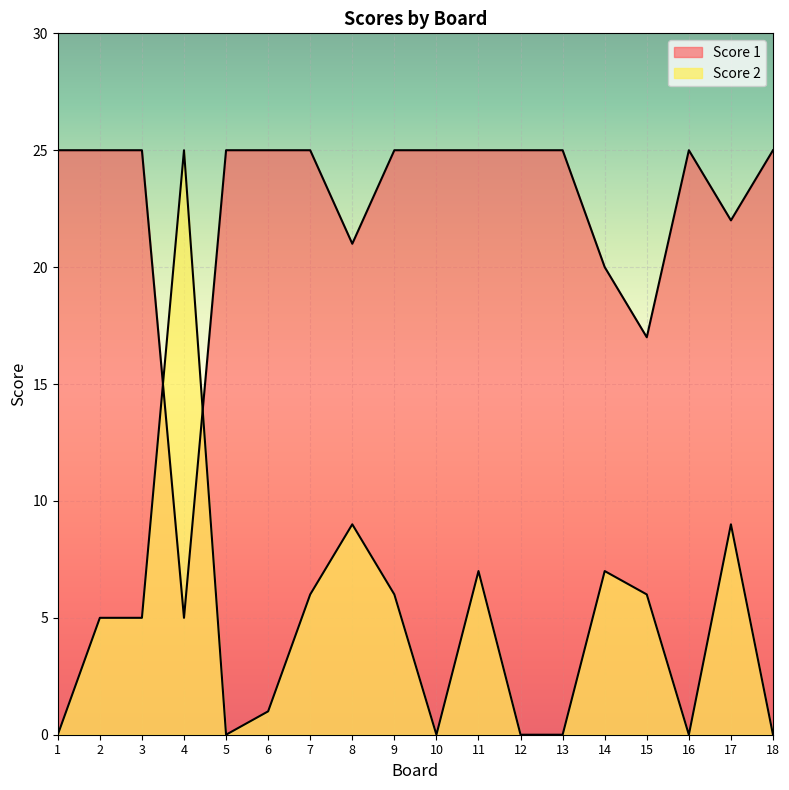

Where is the first local minimum for Score 2?

5